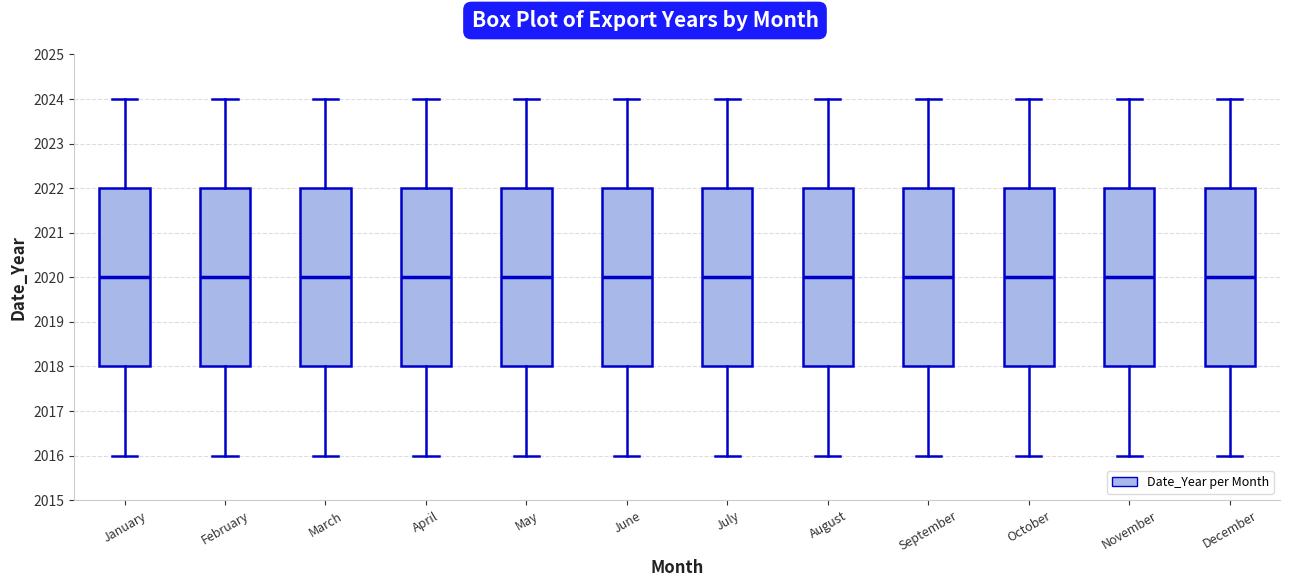

Where does the lower whisker of the box for November end on the y-axis? The values are not printed on the chart, so give them approximately, as read against the axis.

2016